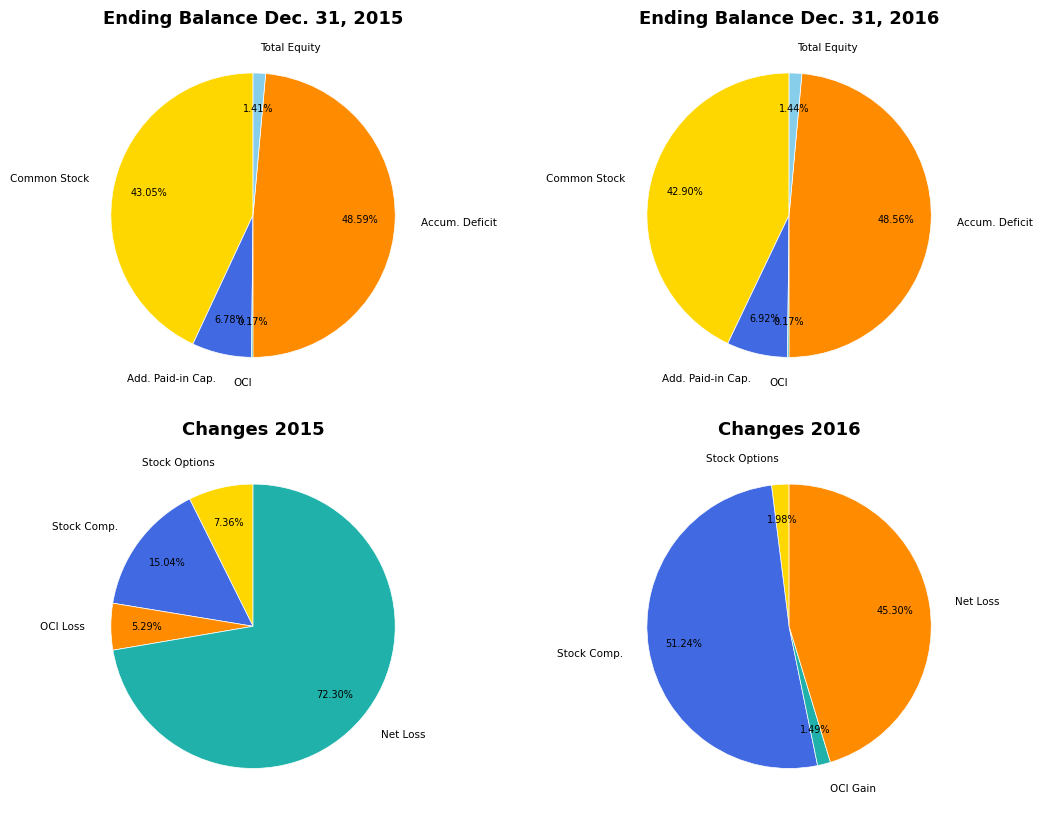

Does any single category account for the majority?

No